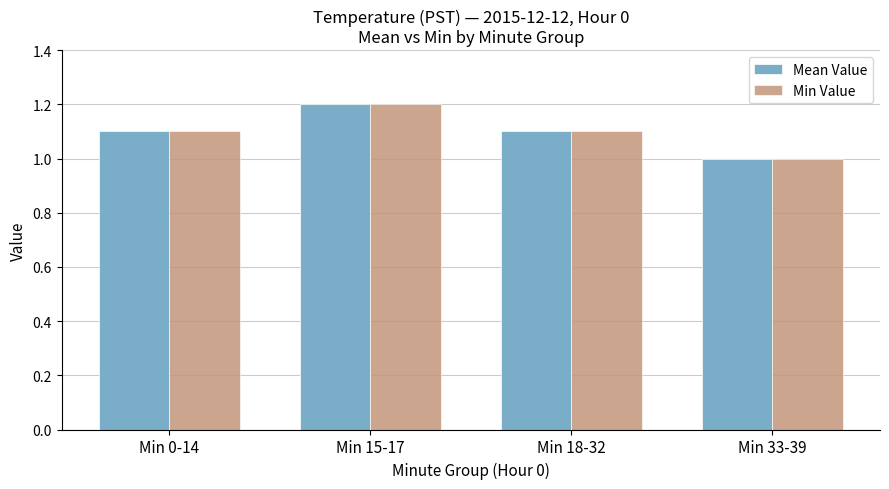

The Mean Value series shows 0.4 at Min 15-17. True or false?

False